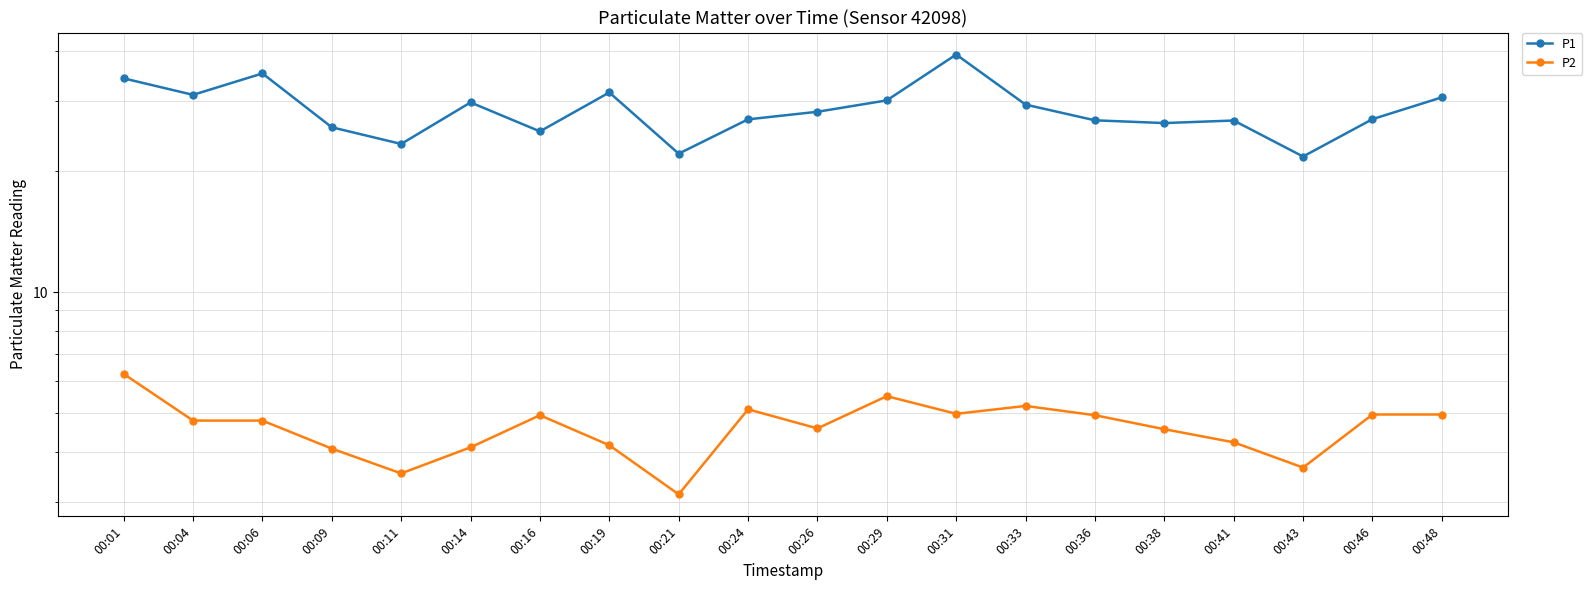

Which label corresponds to the largest value in the chart?

00:31